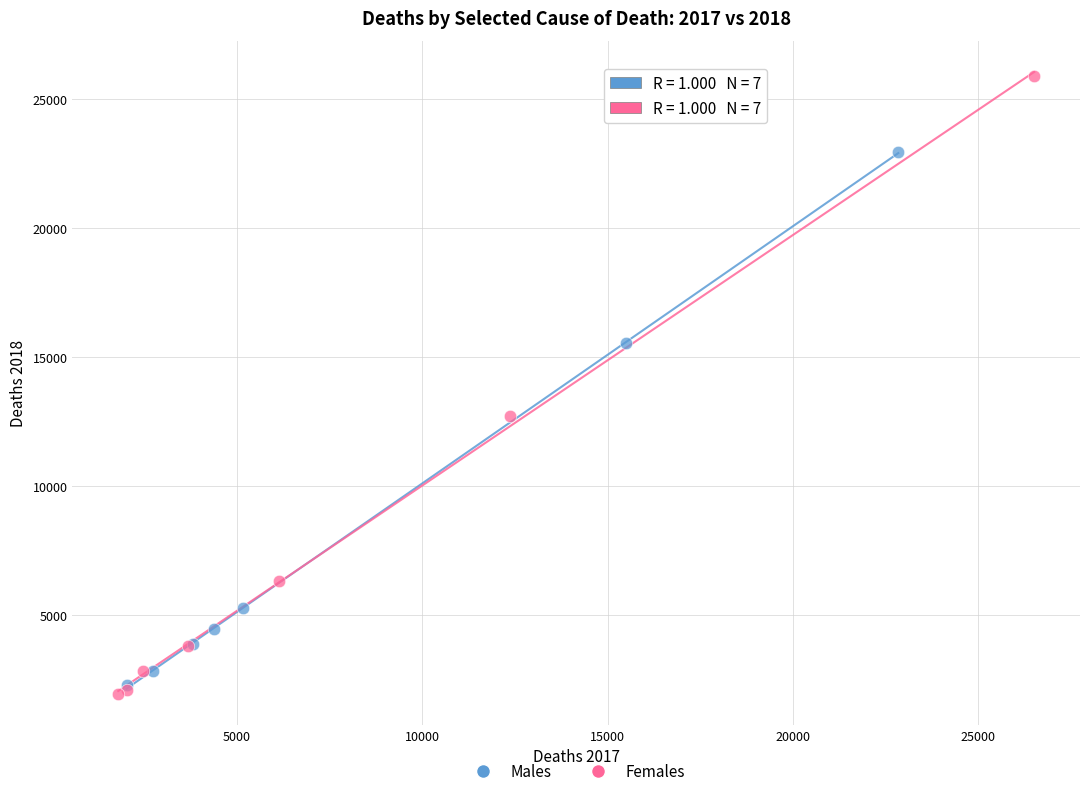

Which series has the widest spread of Y values?

Females